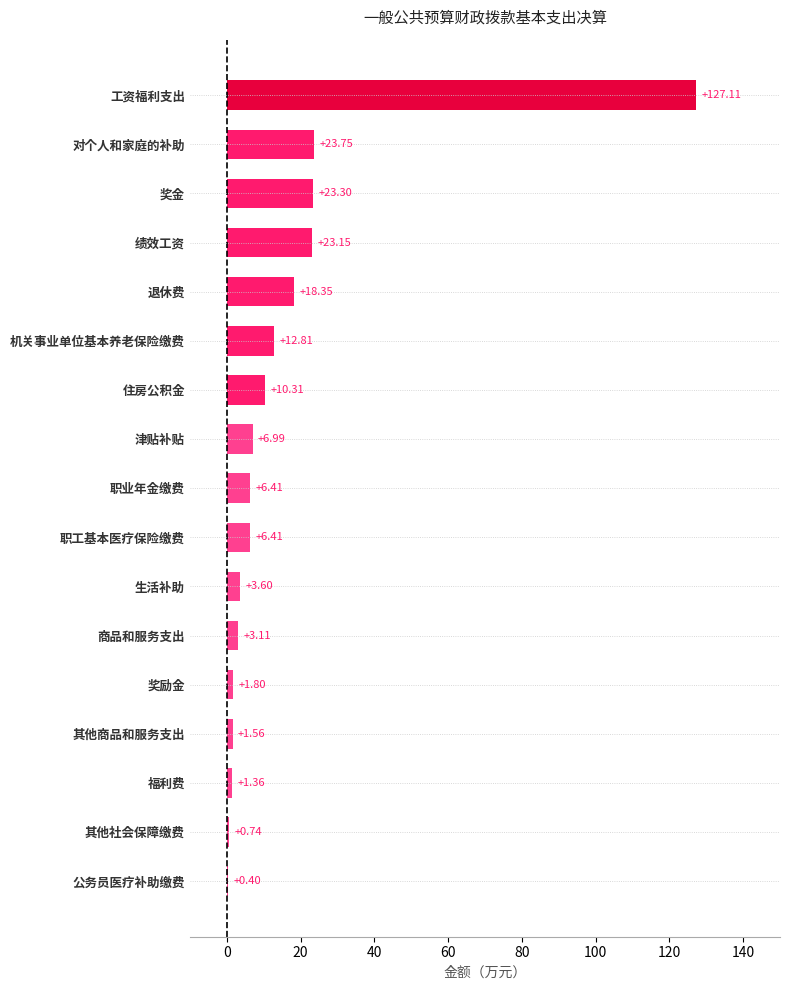

Between 对个人和家庭的补助 and 机关事业单位基本养老保险缴费, which is larger?

对个人和家庭的补助